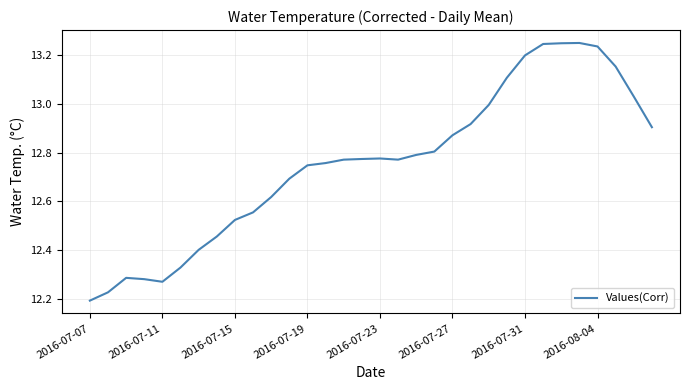

What is the difference between the maximum and minimum values?

1.1